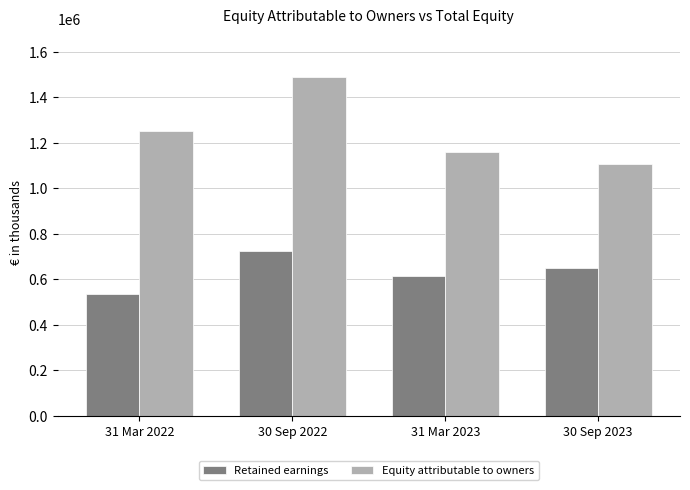

At which label does Retained earnings first exceed 648398?

30 Sep 2022